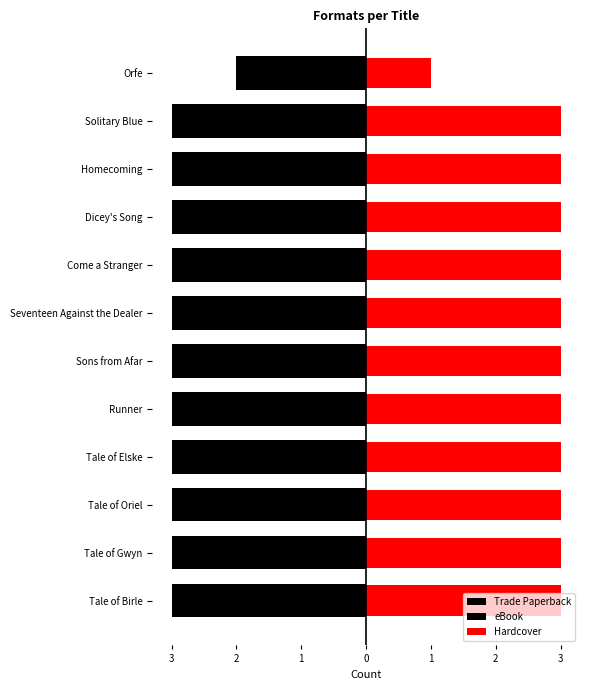

What position from the left is Tale of Birle?

1